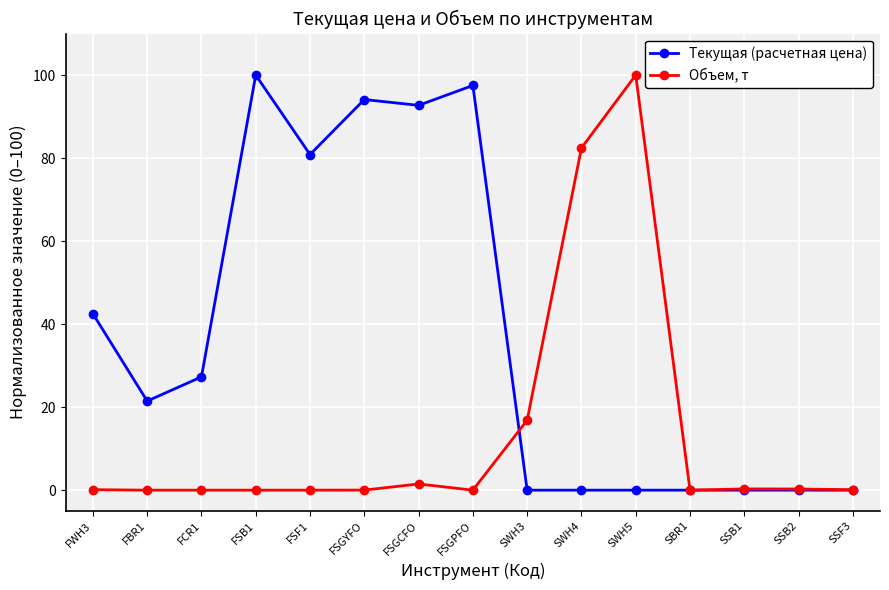

What is the value of the Объем, т point at the 9th from the left?

16.9